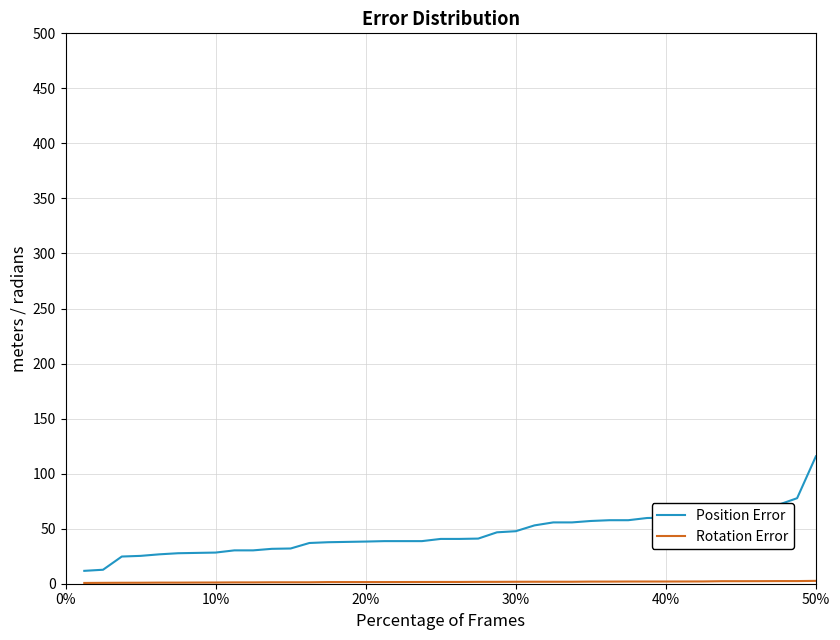

What is the greatest value displayed?

115.7